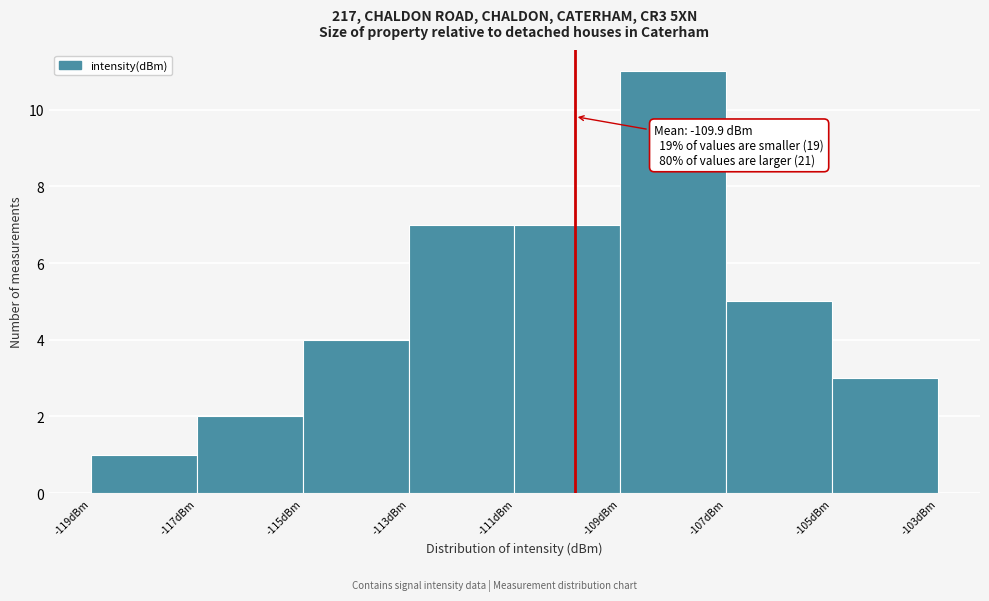

Over which range of the x-axis is the bar tallest?

-109 to -107